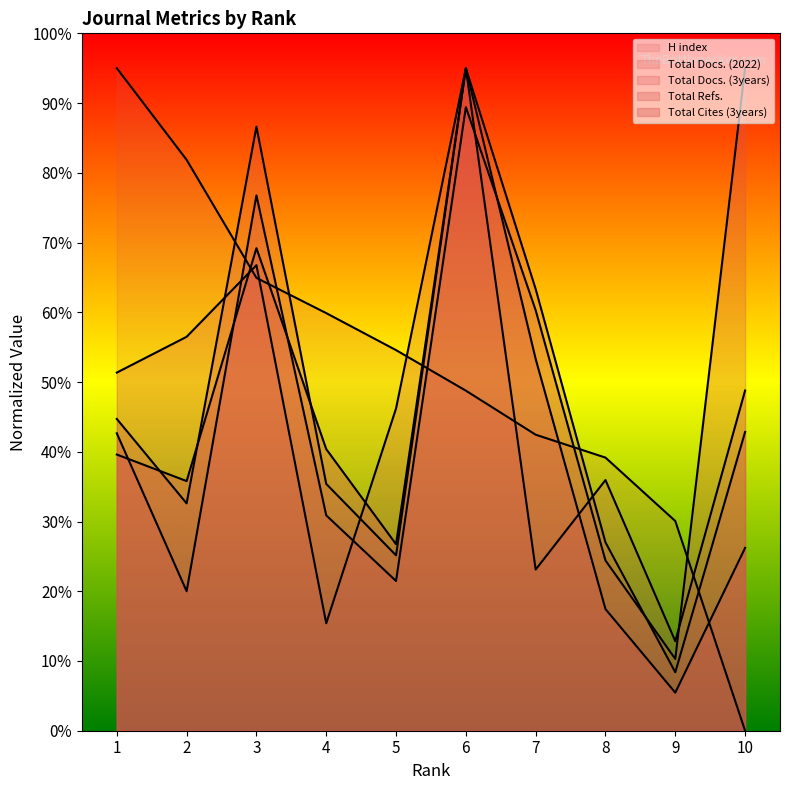

What is the total value across all series at 2?

226.7